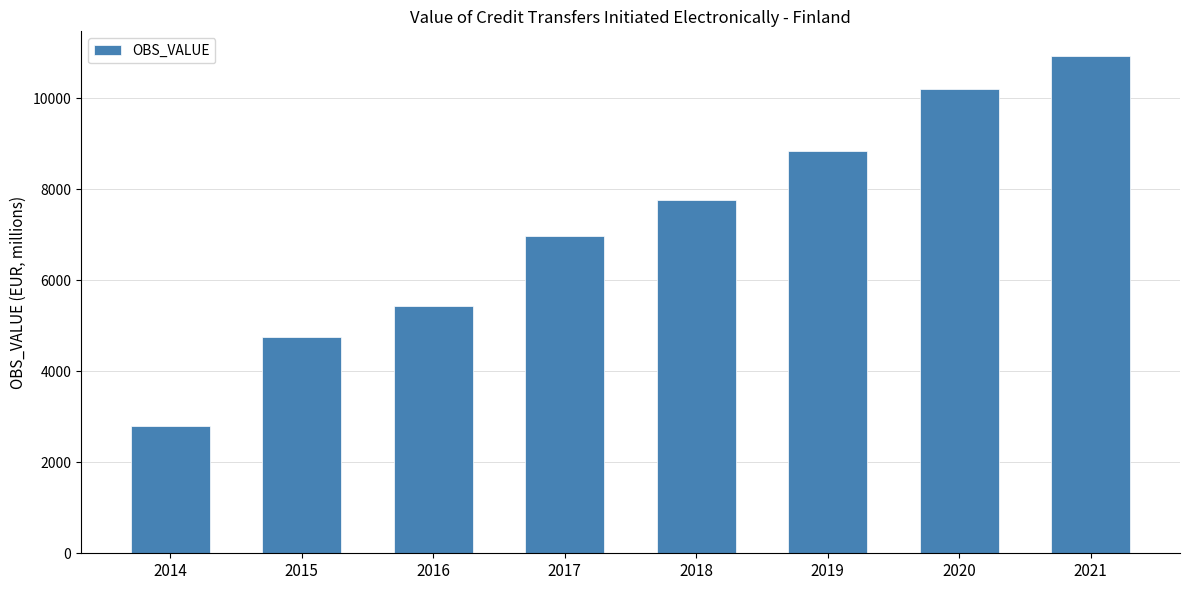

How many data points are above 7767?

4